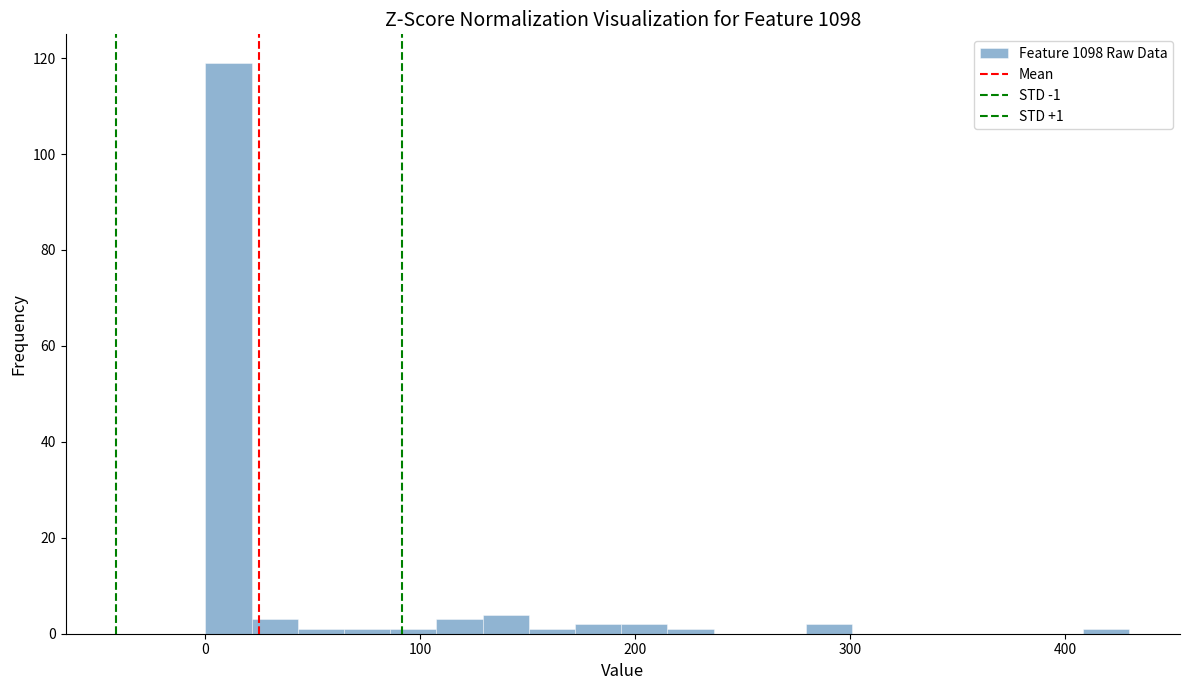

Read against the x-axis, roughly where is the centre of the tallest bar?

10